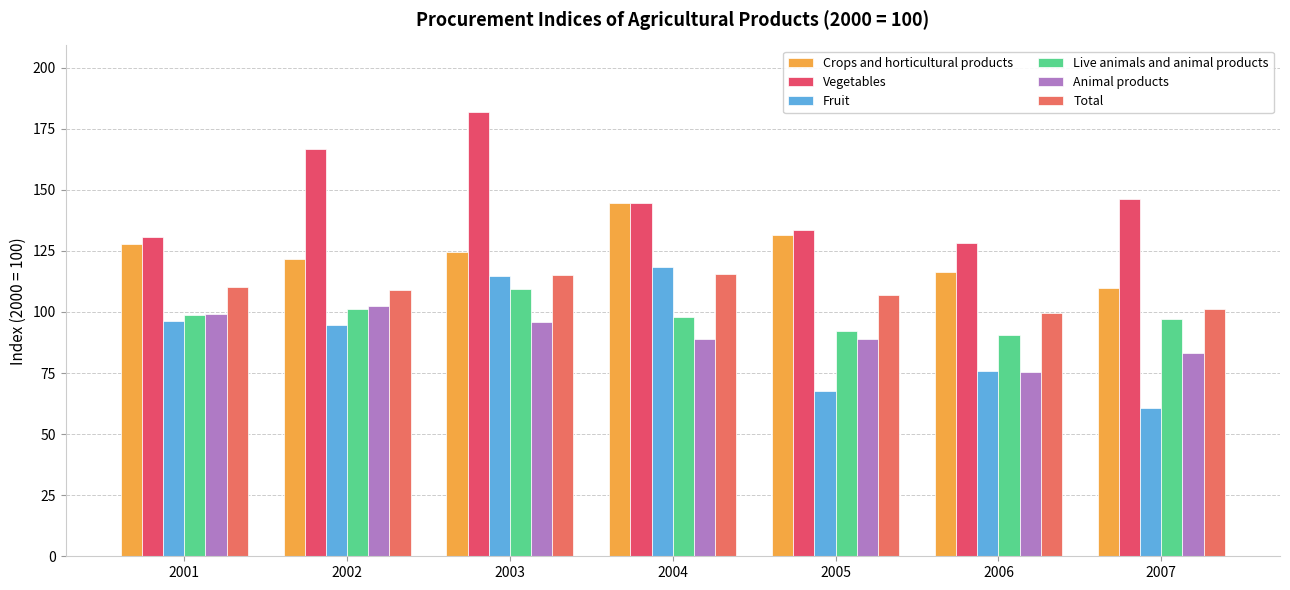

How many data points in Total are less than 108?

3